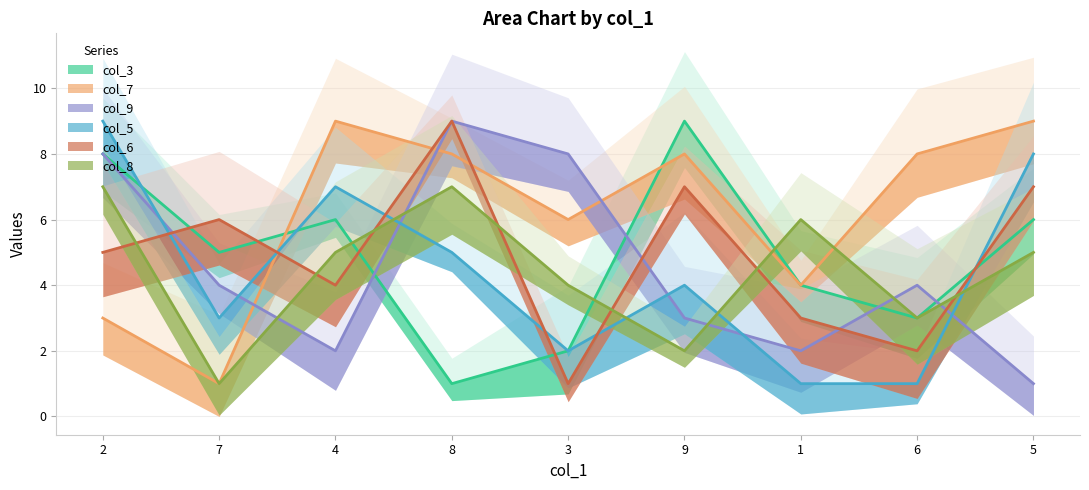

How many interior local valleys does the col_7 series have?

3